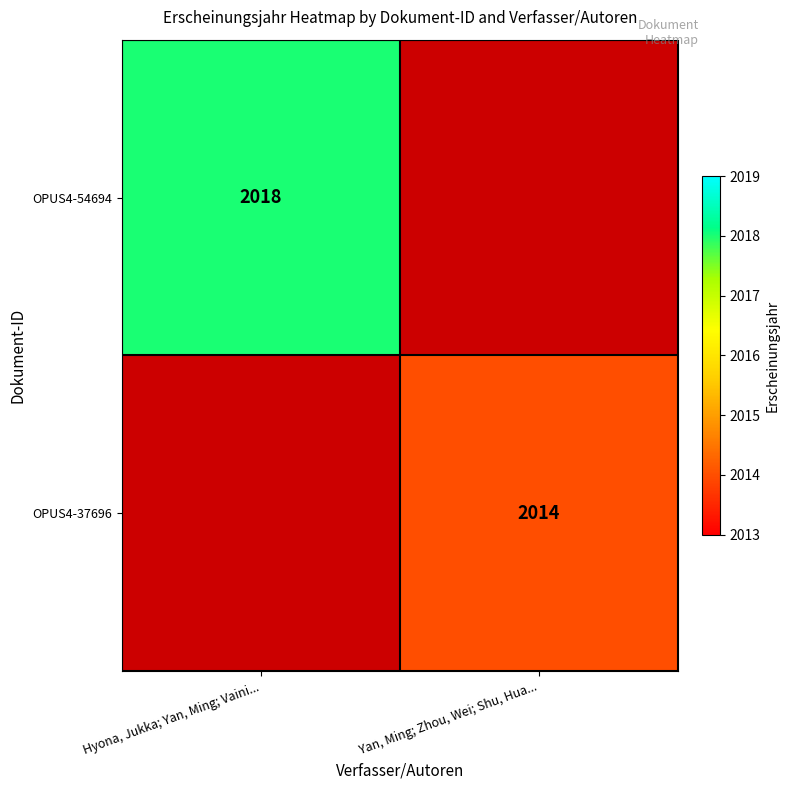

At how many categories does at least one series exceed 2014?

1